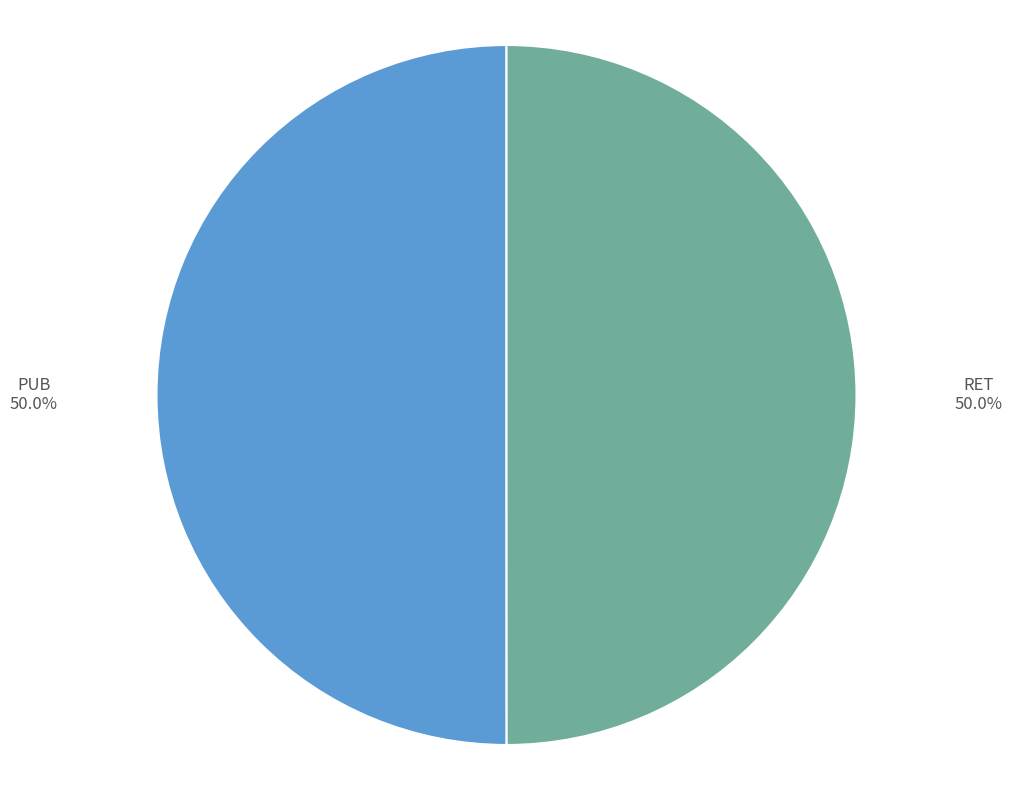

To the nearest percent, what portion does RET represent?

50%